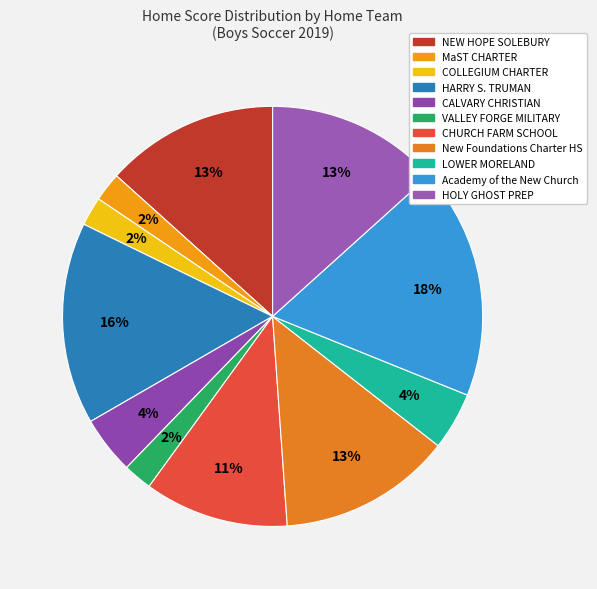

How many slices are in this pie chart?

11